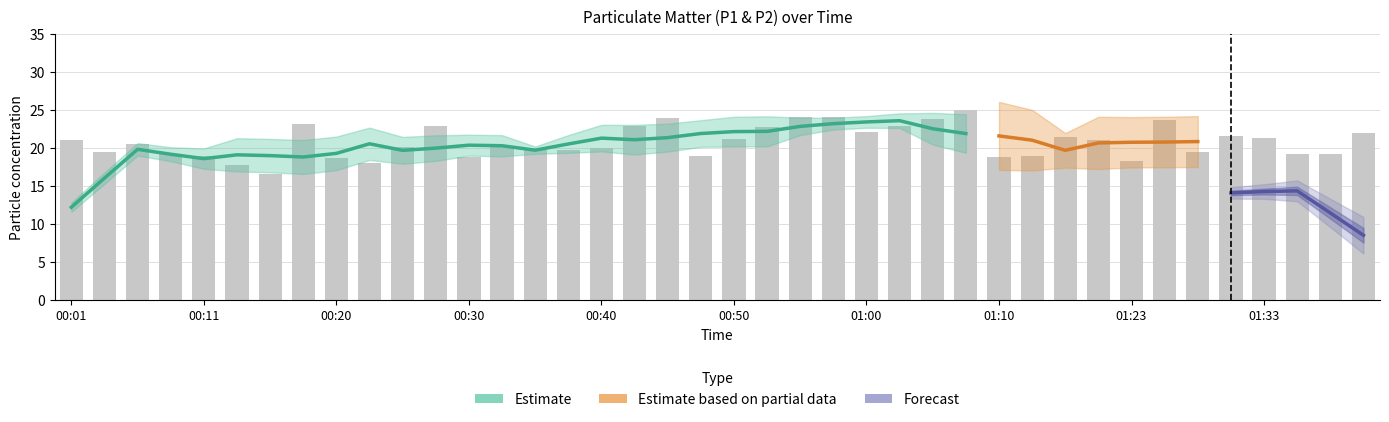

Which has a higher value, 00:57 or 01:12?

00:57